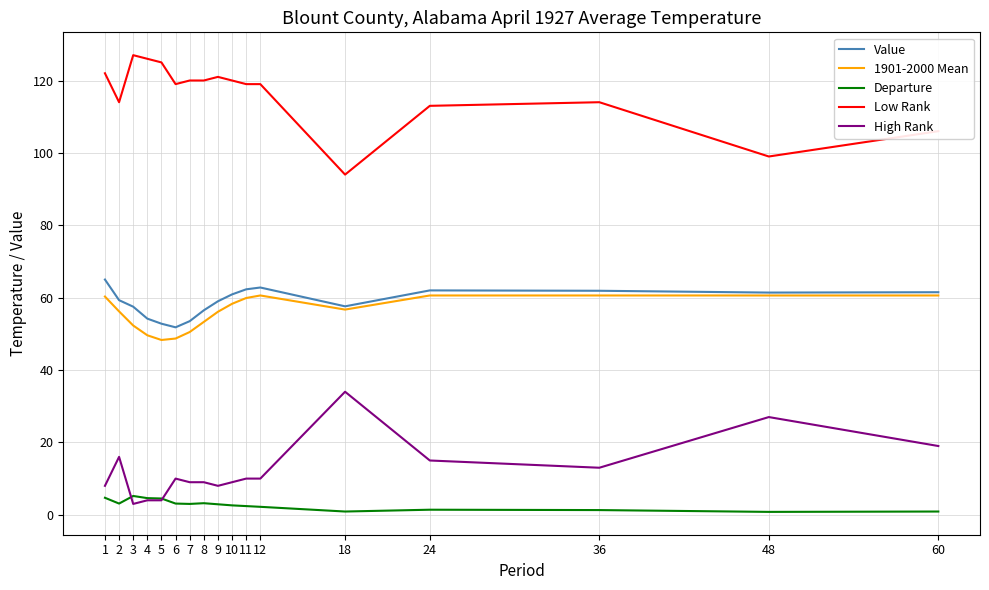

What is the spread (max minus min) of values at 9?

118.1